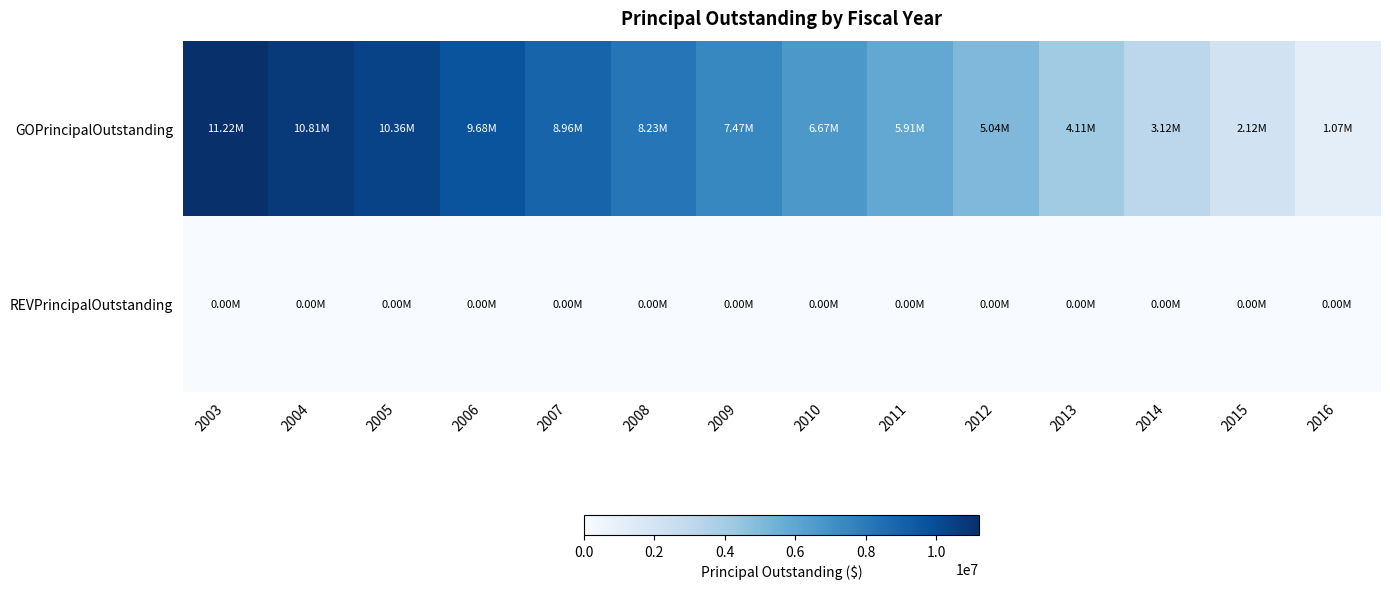

Which series changed the most between 2004 and 2005?

GOPrincipalOutstanding